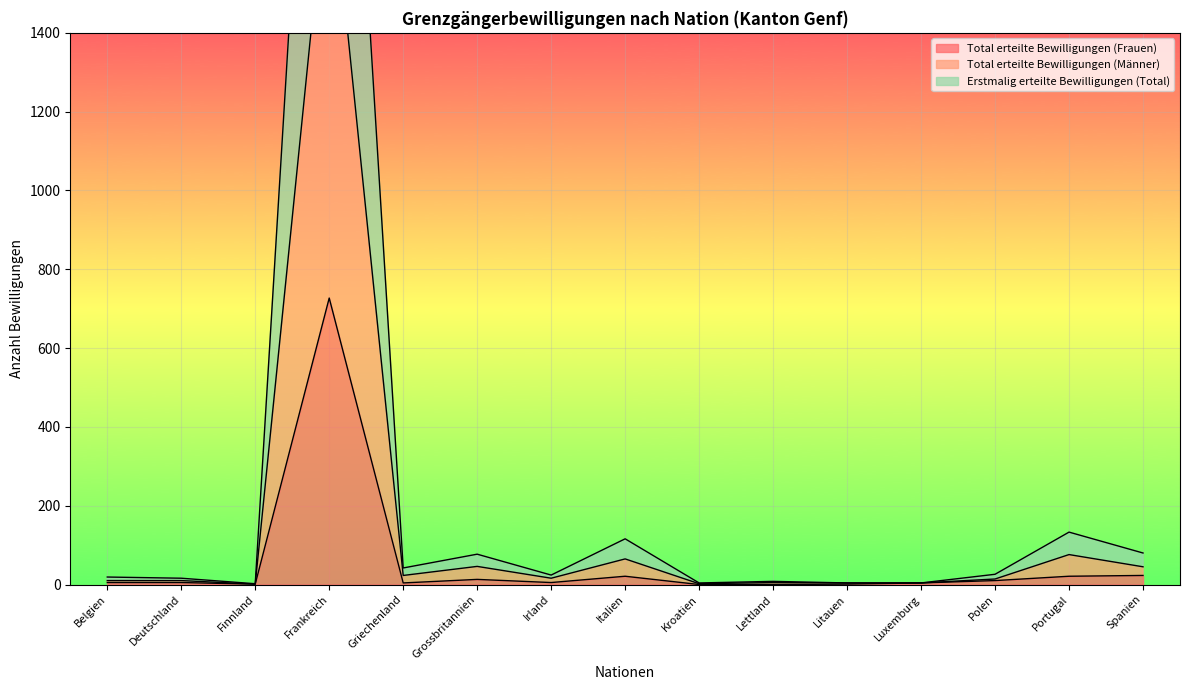

How many categories are shown in the chart?

15